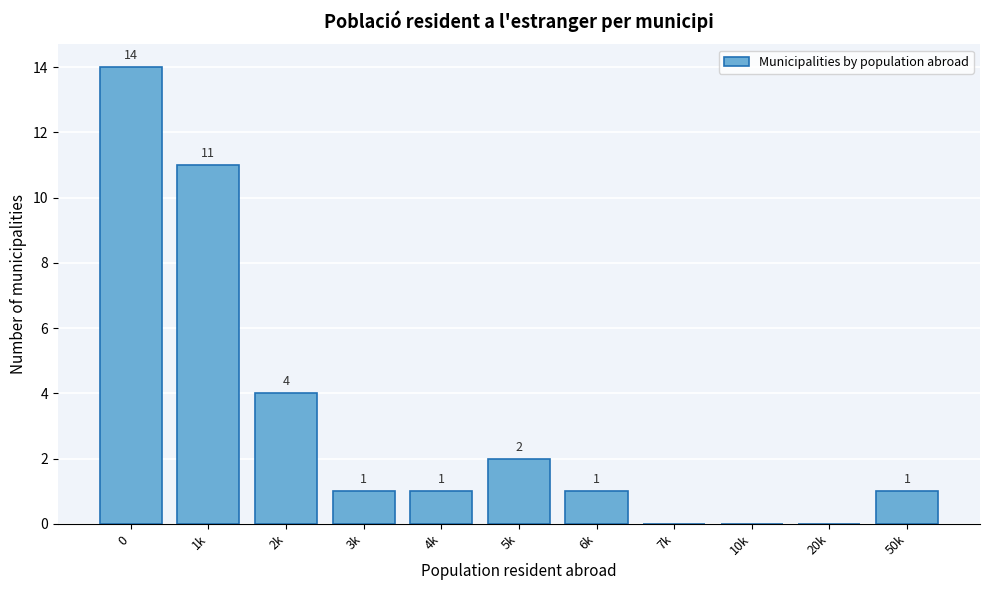

Reading left to right, what are all the values shown in this chart?

0=14	1k=11	2k=4	3k=1	4k=1	5k=2	6k=1	7k=0	10k=0	20k=0	50k=1